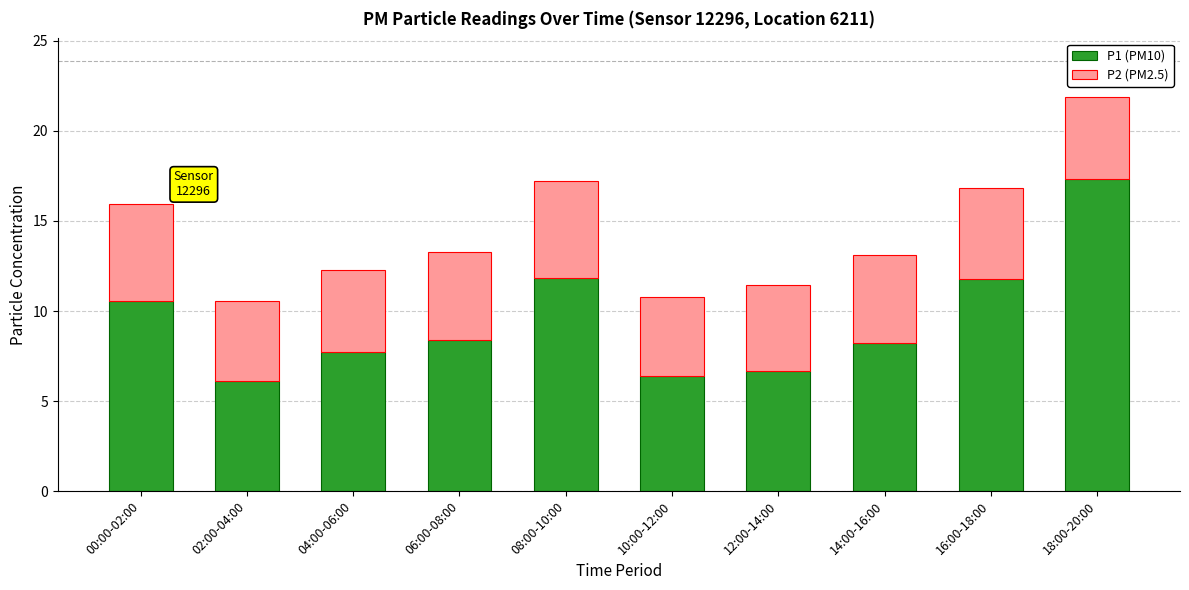

What is the highest value of the P1 (PM10) series?

17.3